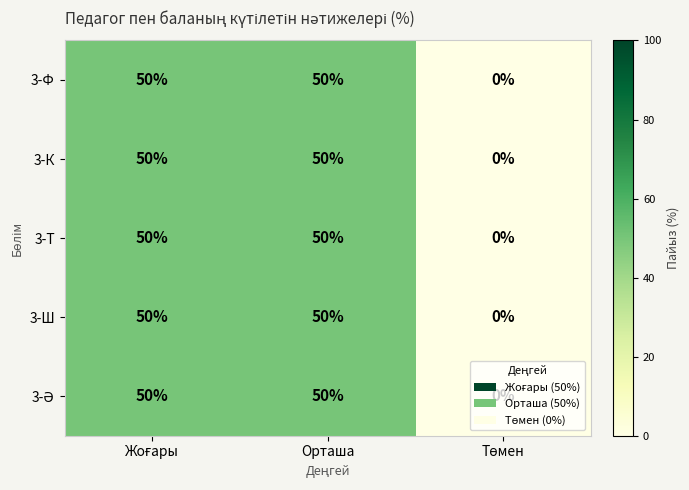

How many 3-Ф values are between 0 and 50?

3